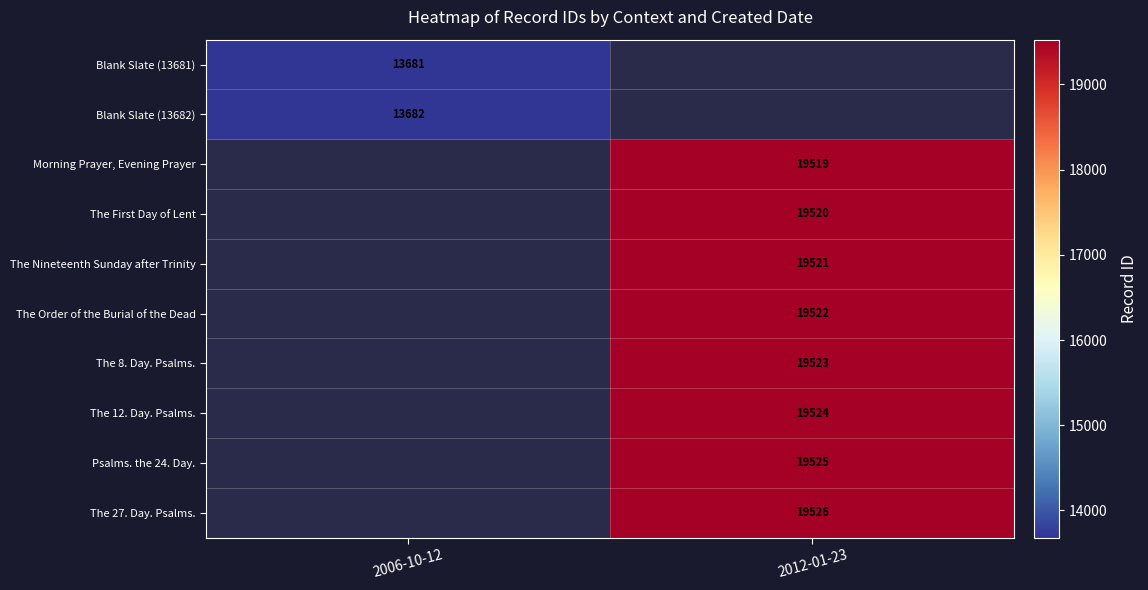

True or false: The 8. Day. Psalms. has a value of 32009.0 at 2012-01-23.

False